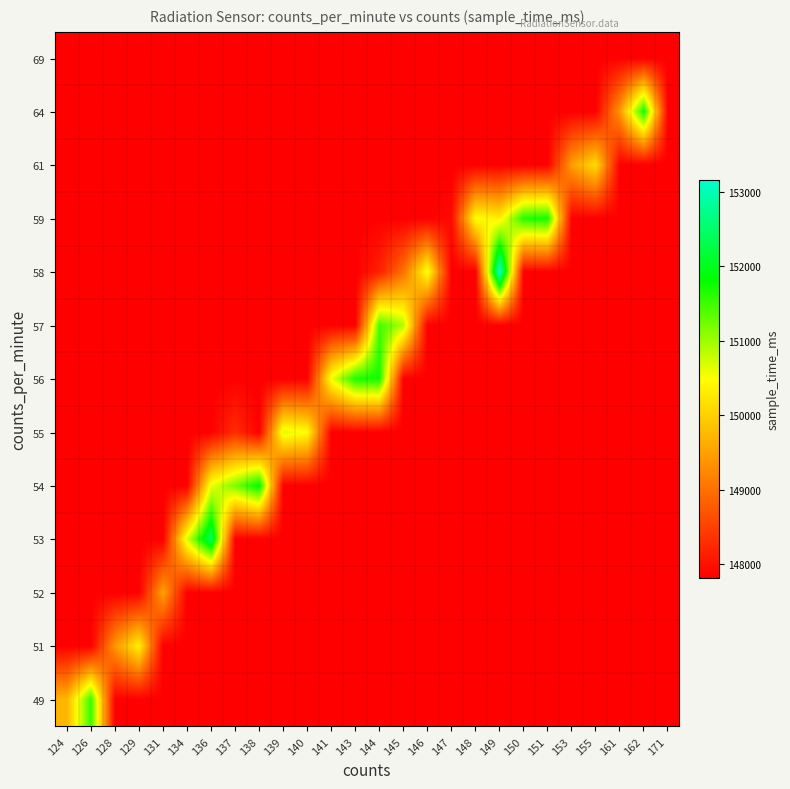

What is the maximum value shown in the chart?

153158.0